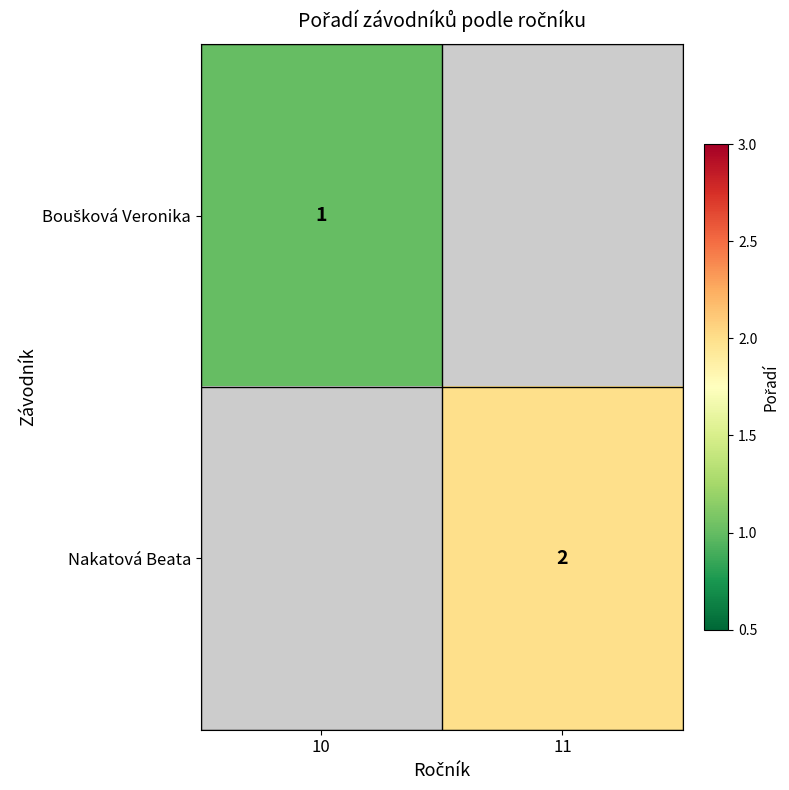

At how many categories does at least one series exceed 1?

1